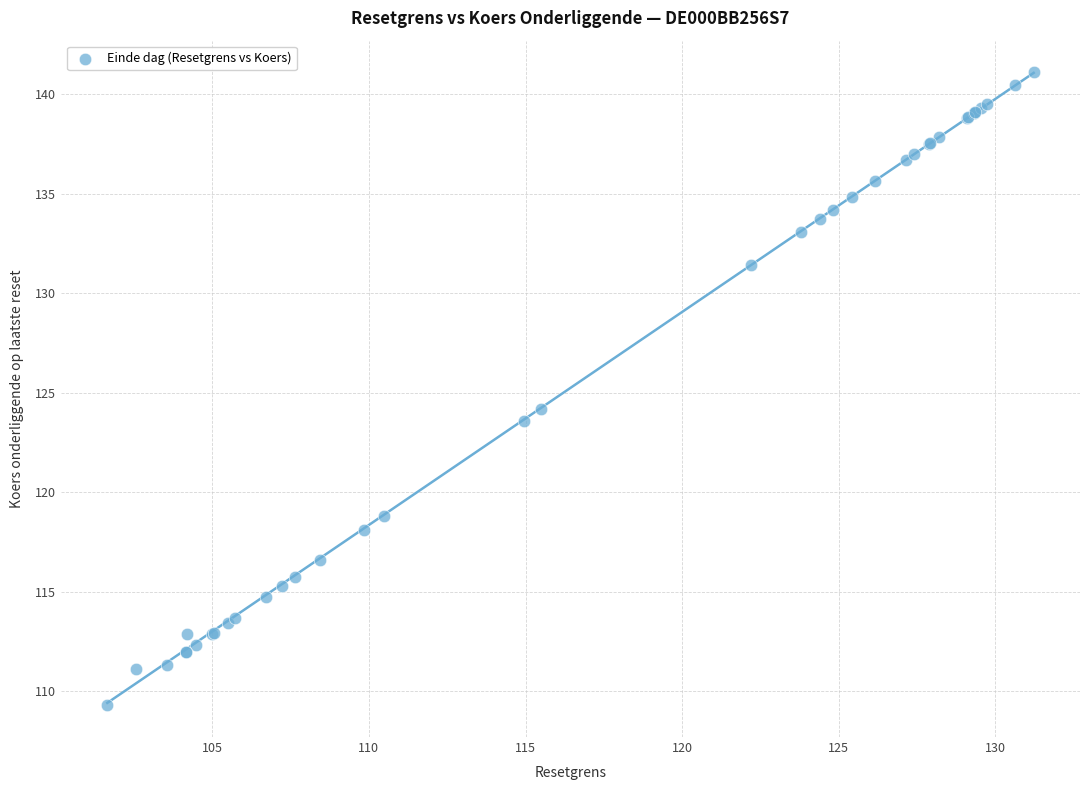

What Y value in the scatter plot is closest to 125?

124.2